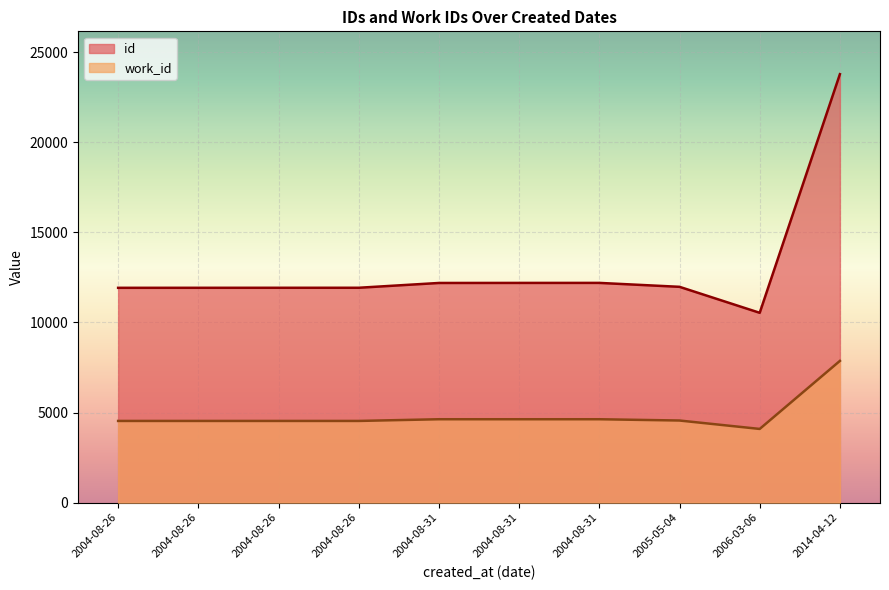

Is it true that the value at 2004-08-31 is 19578?

False